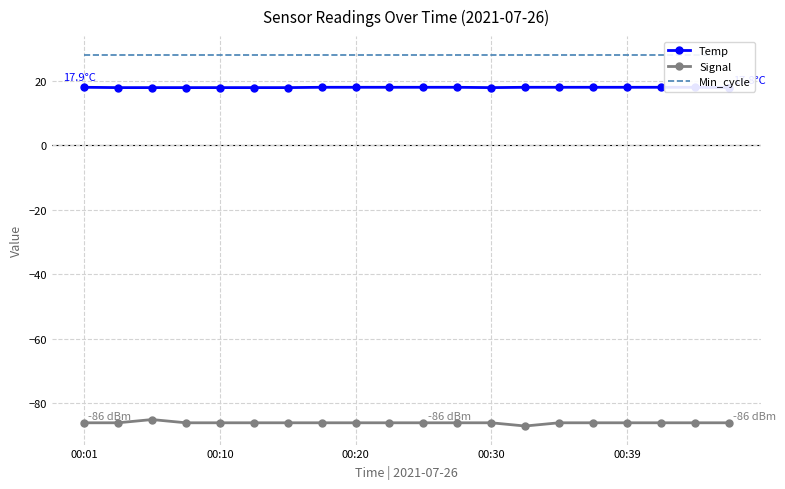

At how many categories does at least one series exceed -56?

20